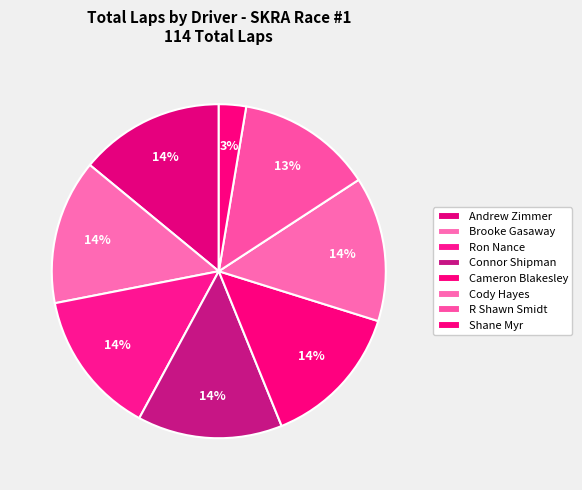

Approximately how many times larger is the value at Connor Shipman compared to Brooke Gasaway?

1.0